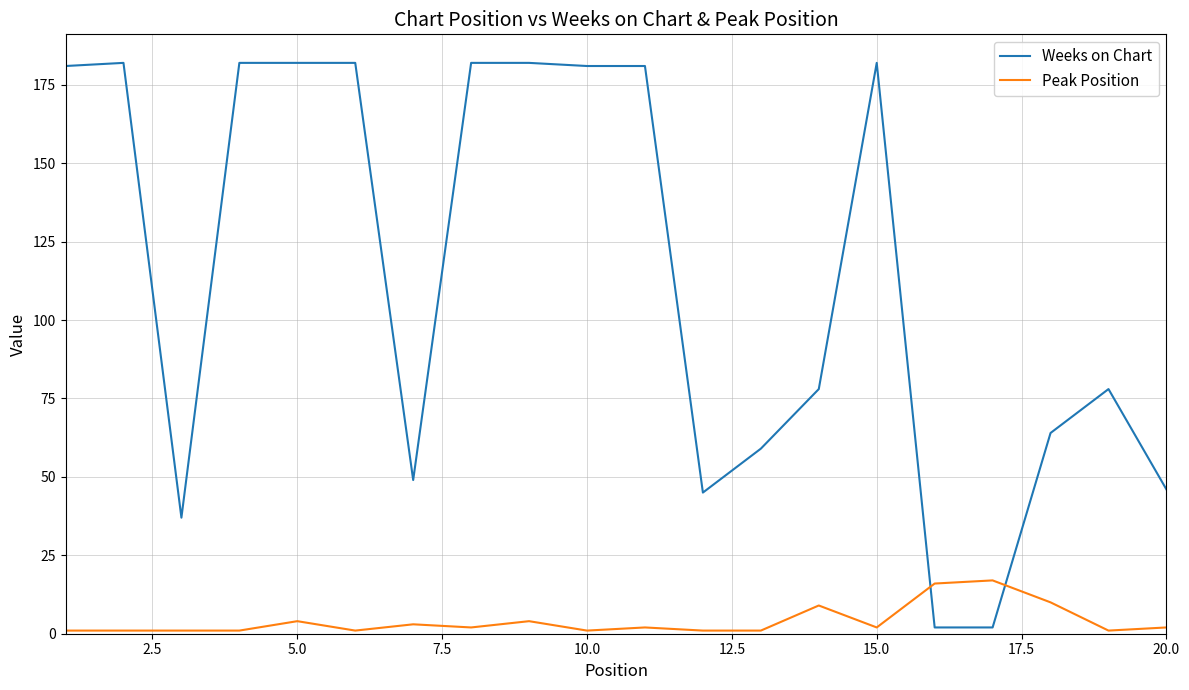

What is the difference between the maximum and minimum values in the Weeks on Chart series?

180